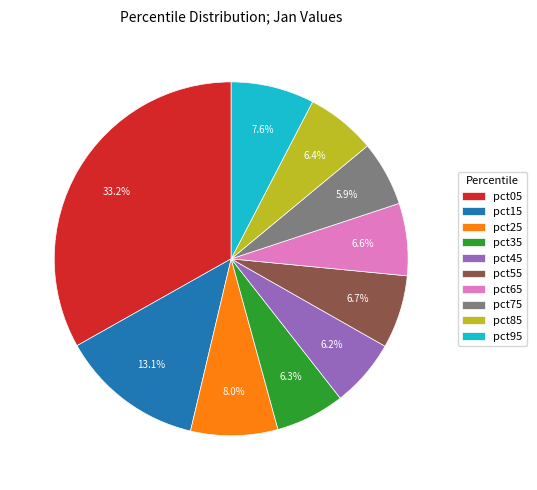

To the nearest percent, what is the average slice percentage?

10%